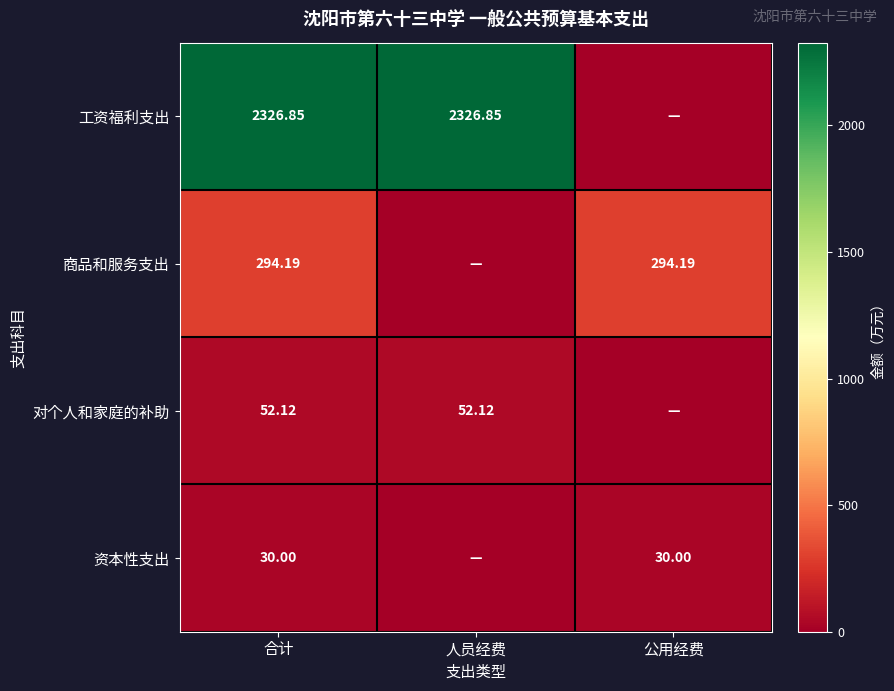

What is the sum of all 商品和服务支出 values?

588.4